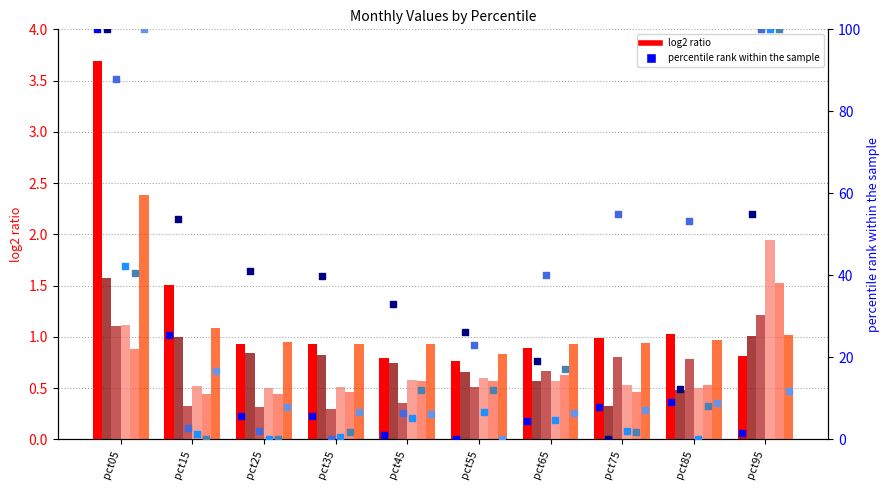

Is the value of Feb at pct65 greater than the value of May at pct75?

Yes